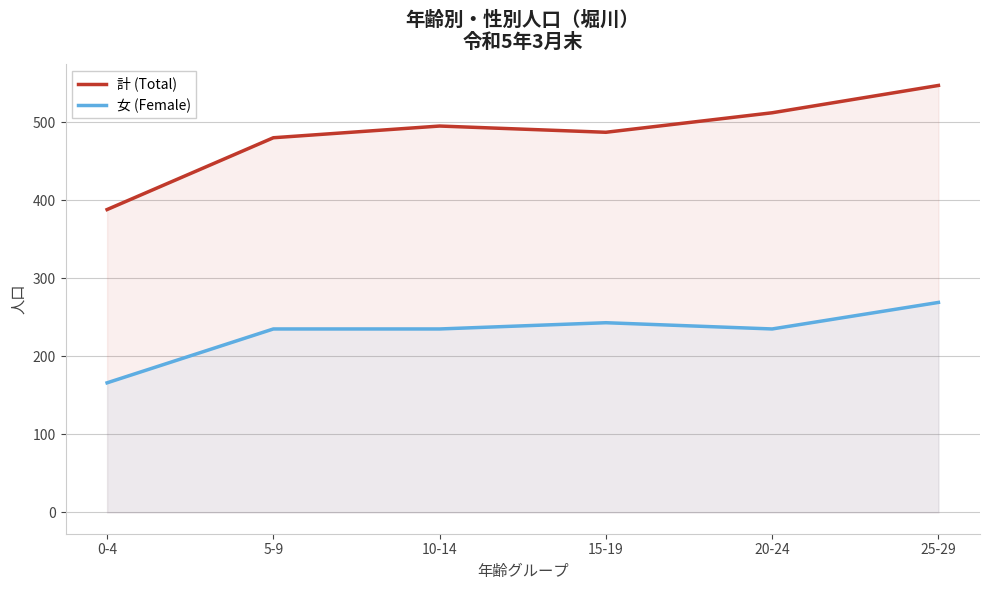

Rank the series at 0-4 from lowest to highest value.

女 (Female), 計 (Total)